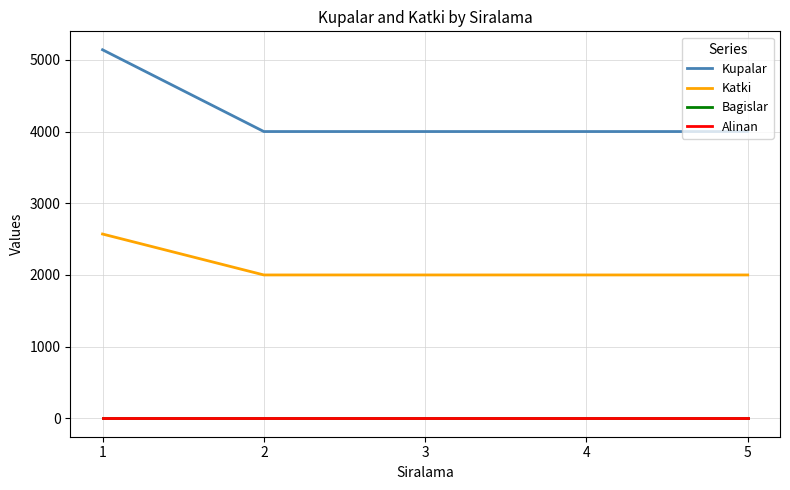

Which category has the lowest value across all series?

1